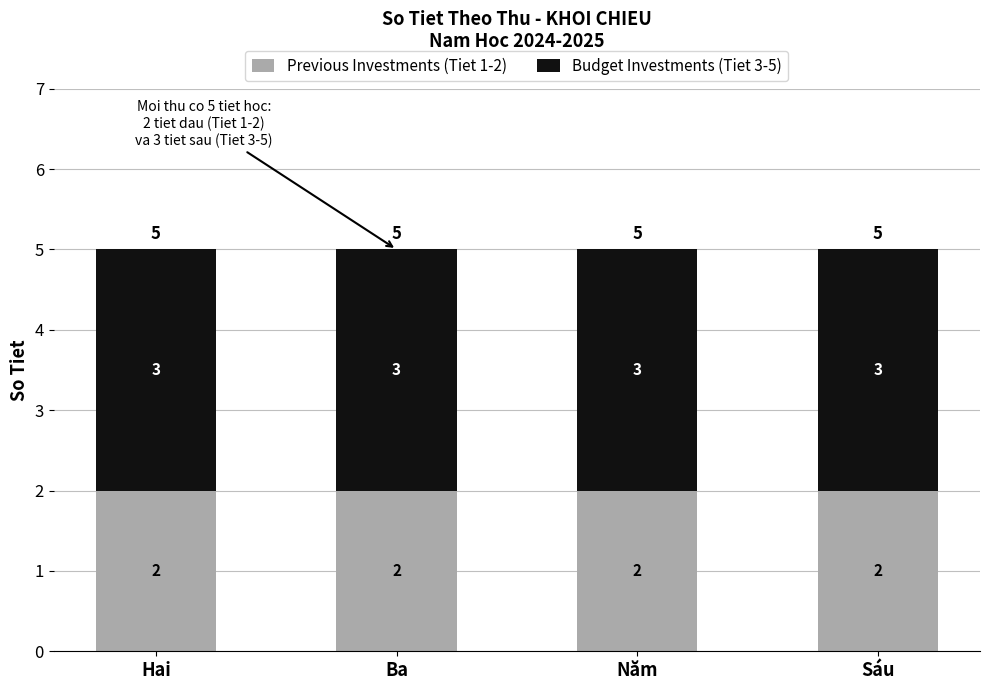

How many bars are there in total?

4